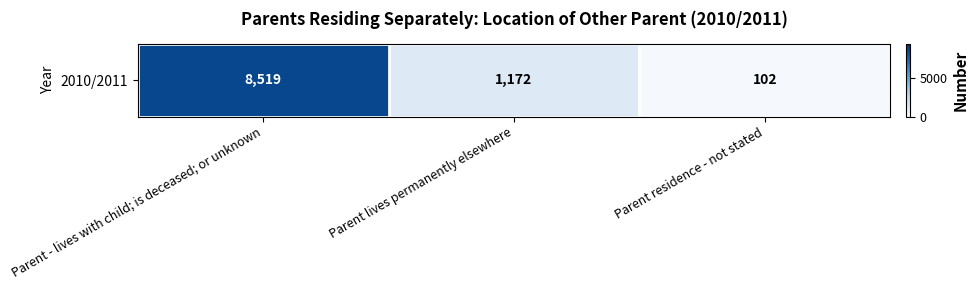

Which has a higher value, Parent lives permanently elsewhere or Parent - lives with child; is deceased; or unknown?

Parent - lives with child; is deceased; or unknown